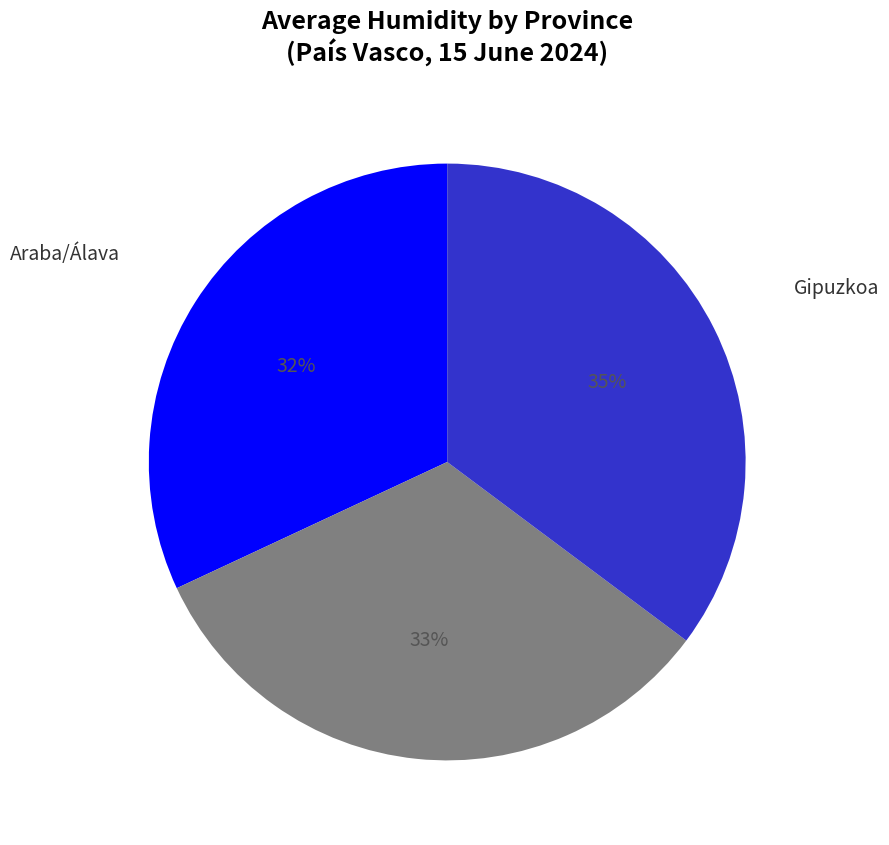

To the nearest percent, what percentage of the pie is Araba/Álava?

32%